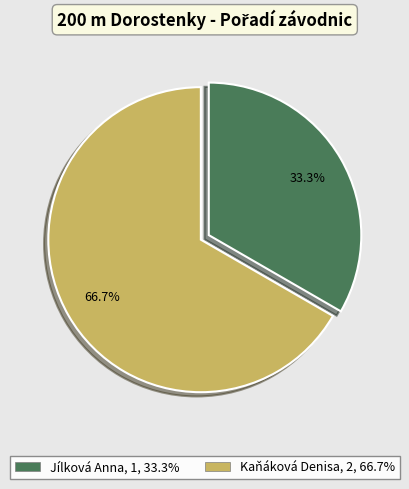

Which category has the biggest portion of the pie?

Kaňáková Denisa